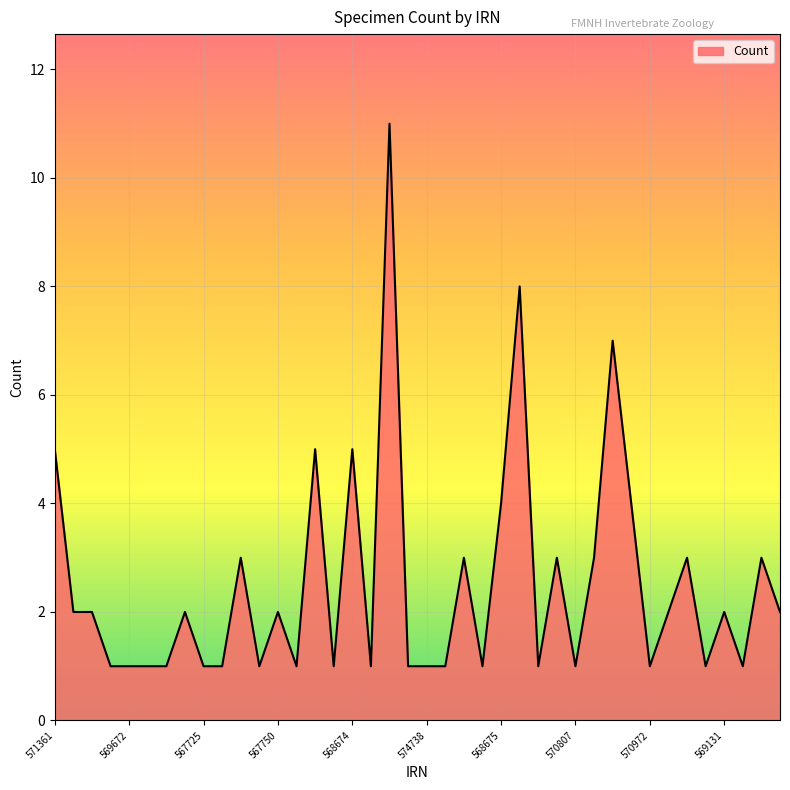

What is the difference between the maximum and minimum values?

10